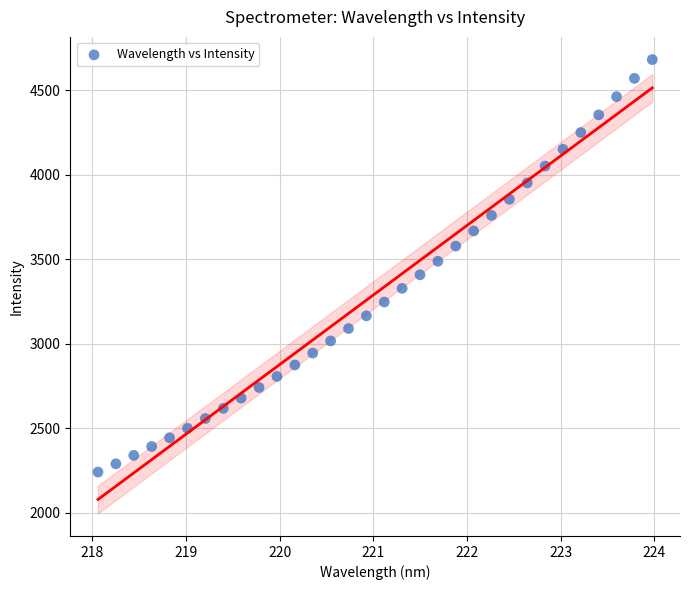

What is the range of X values (max minus min)?

5.9